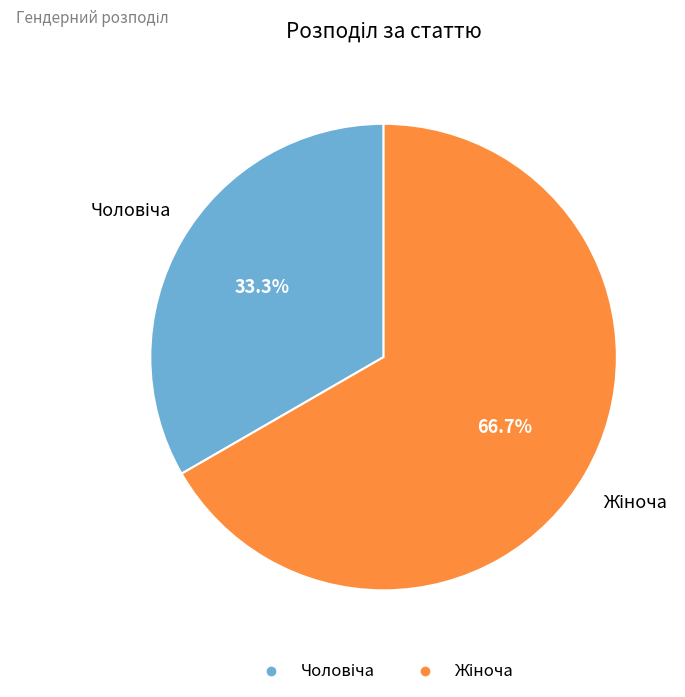

Is there a majority slice in this chart?

Yes